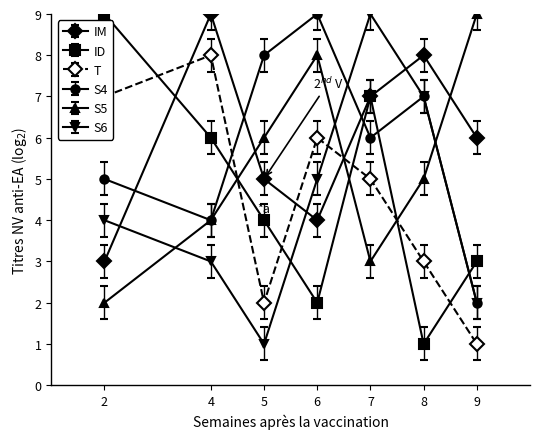

Which category has the highest value in the T series?

4